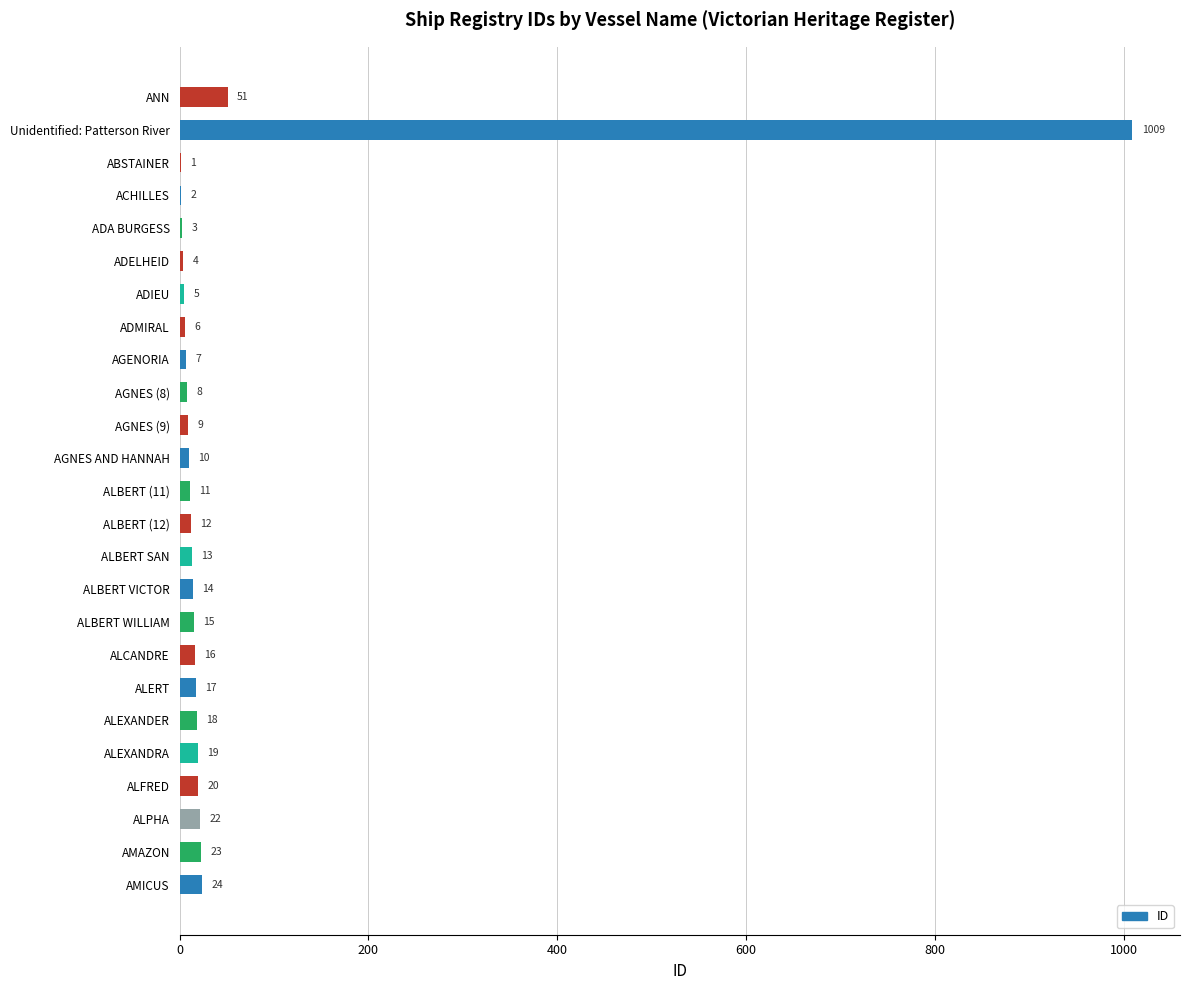

Between ALBERT VICTOR and ALFRED, which is larger?

ALFRED